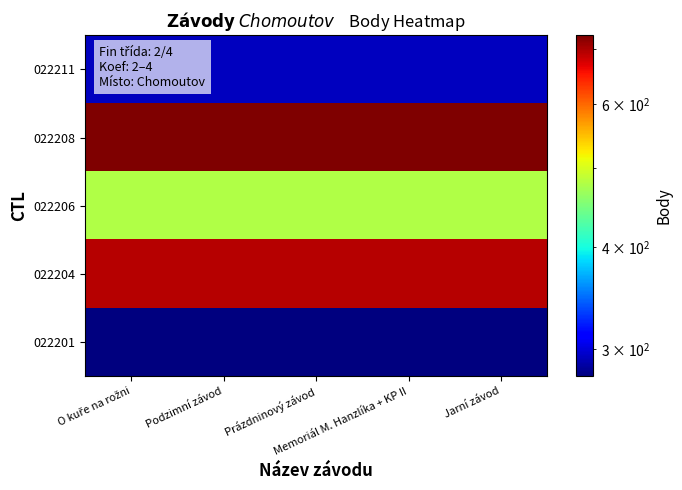

Reading left to right, what are all the values shown in this chart?

022211: O kuře na rožni=294	Podzimní závod=294	Prázdninový závod=294	Memoriál M. Hanzlíka + KP II=294	Jarní závod=294
022208: O kuře na rožni=728	Podzimní závod=728	Prázdninový závod=728	Memoriál M. Hanzlíka + KP II=728	Jarní závod=728
022206: O kuře na rožni=479	Podzimní závod=479	Prázdninový závod=479	Memoriál M. Hanzlíka + KP II=479	Jarní závod=479
022204: O kuře na rožni=694	Podzimní závod=694	Prázdninový závod=694	Memoriál M. Hanzlíka + KP II=694	Jarní závod=694
022201: O kuře na rožni=278	Podzimní závod=278	Prázdninový závod=278	Memoriál M. Hanzlíka + KP II=278	Jarní závod=278